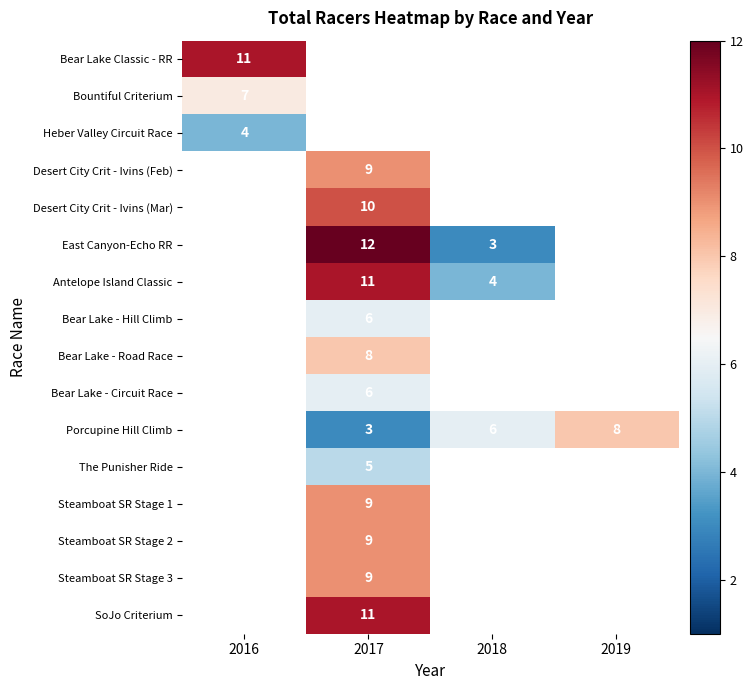

True or false: SoJo Criterium has a value of 6 at 2017.

False